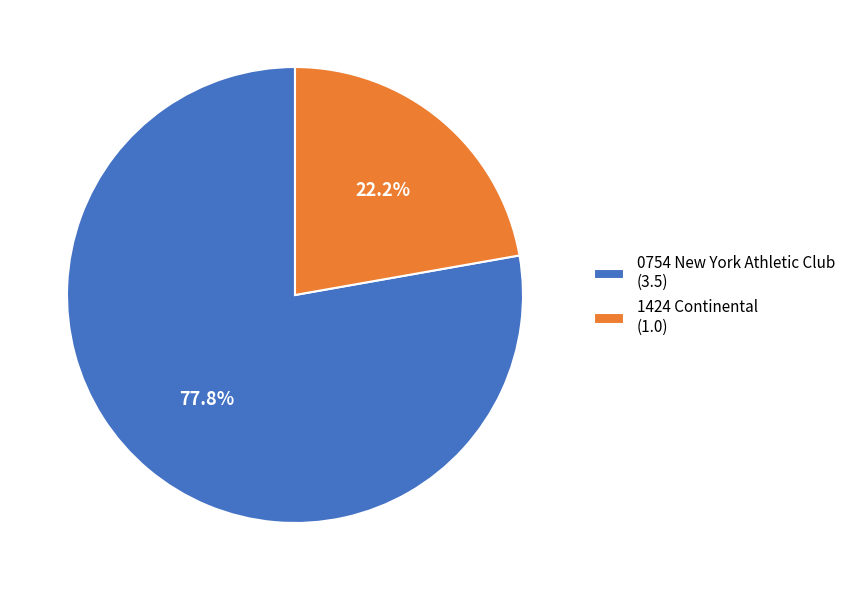

True or false: 1424 Continental accounts for 22% of the total.

True